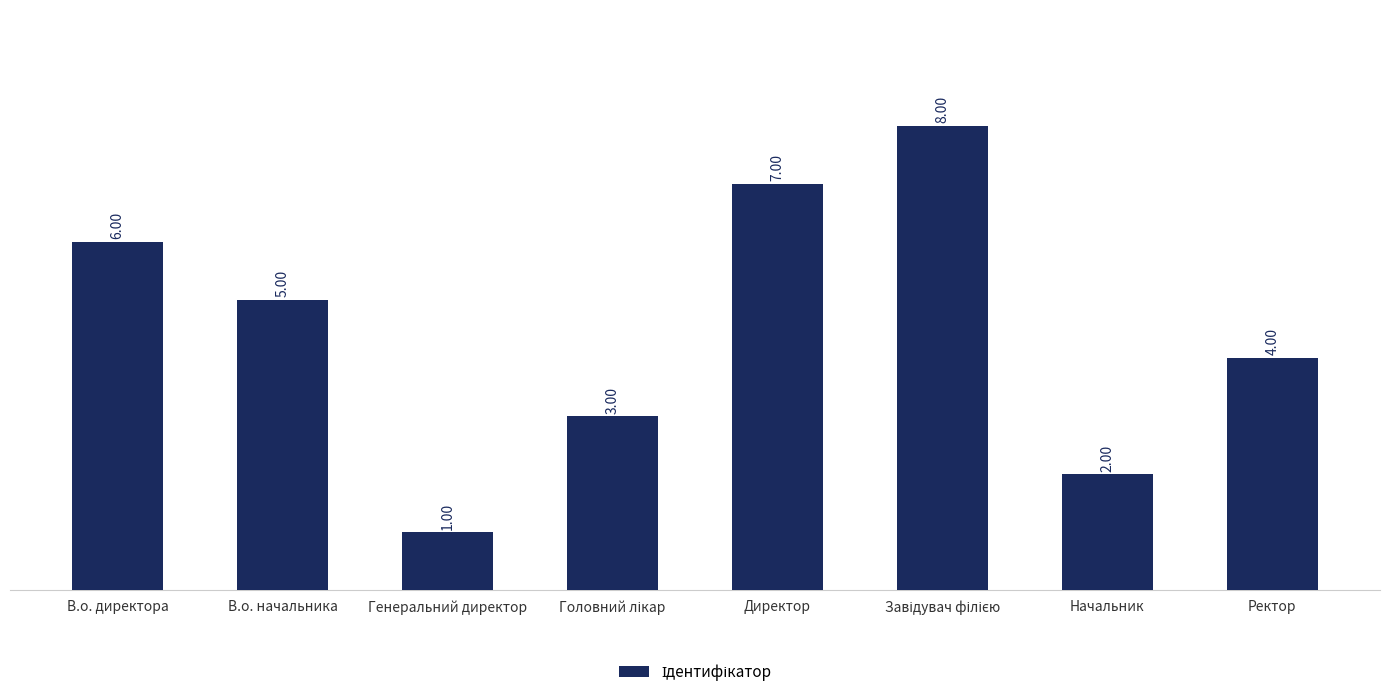

What is the value of the 2nd bar from the left?

5